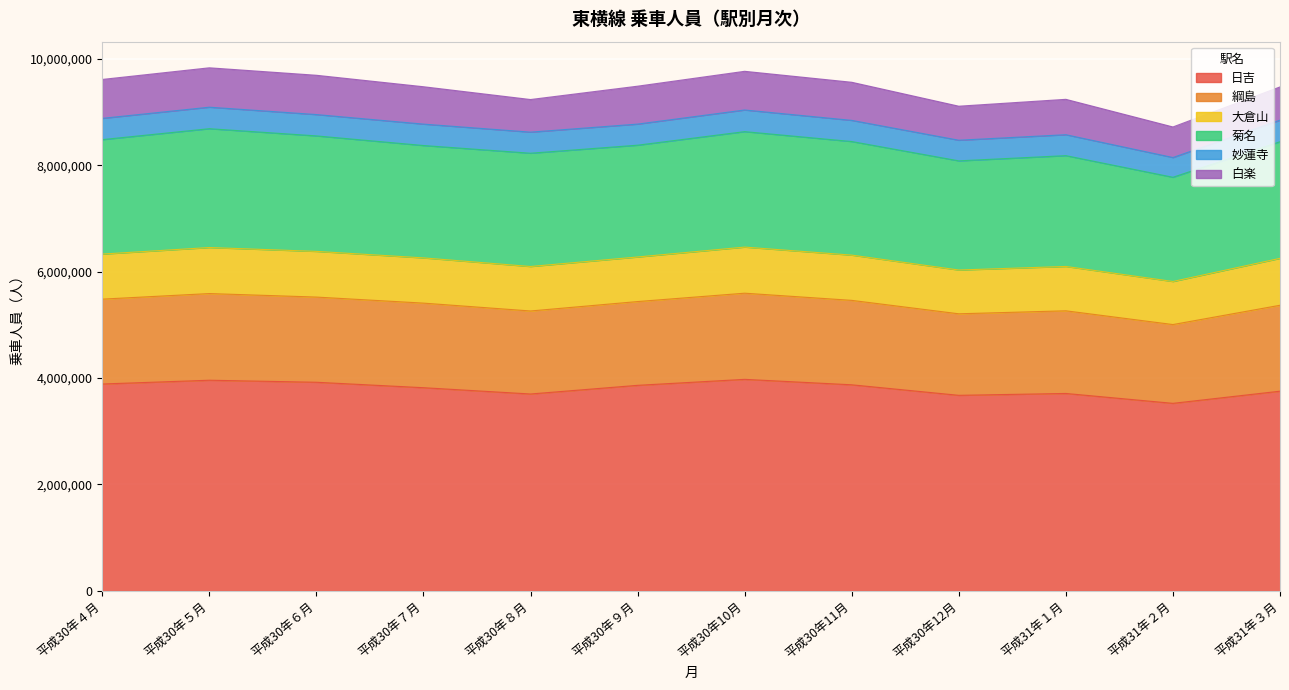

What is the sum of all 菊名 values?

25499324